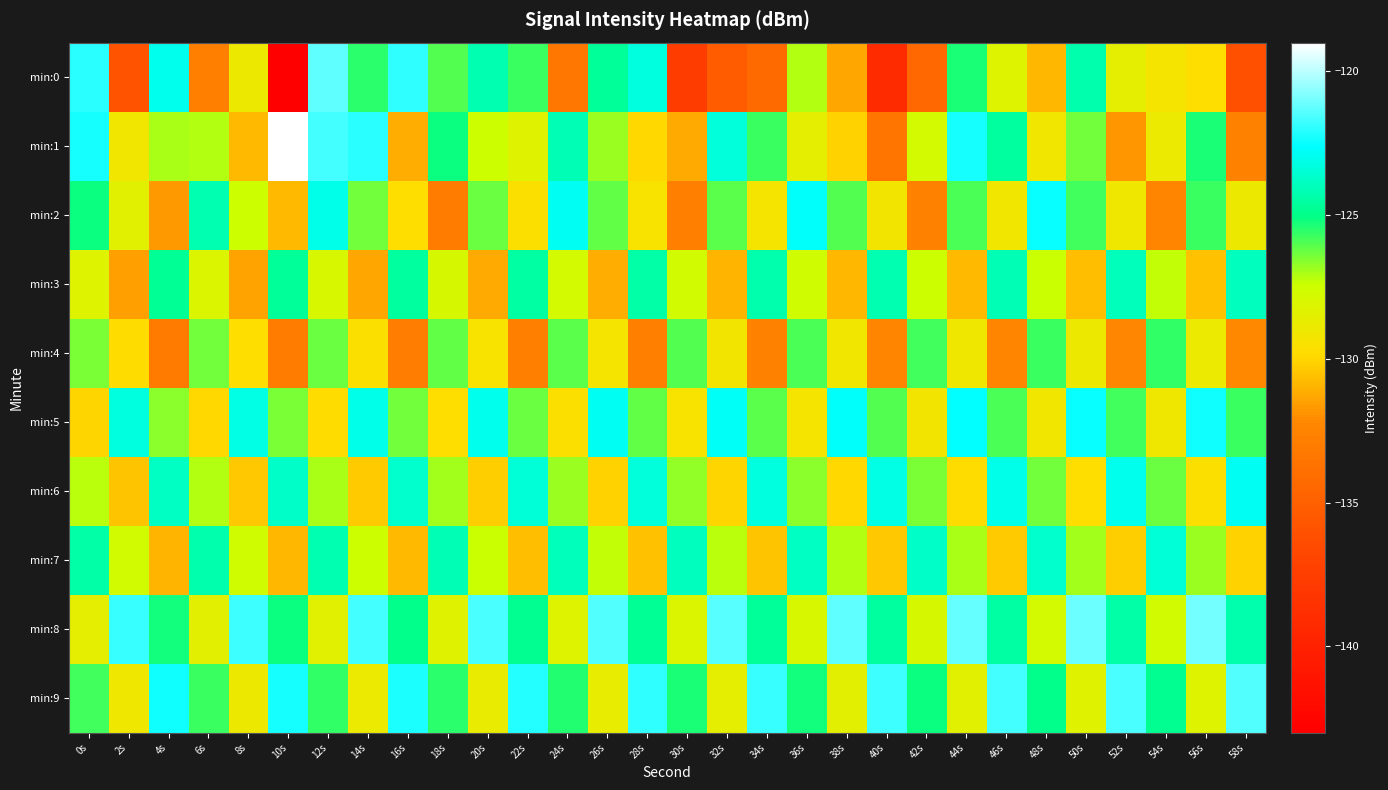

Rank the series at 48s from lowest to highest value.

min:0, min:1, min:5, min:8, min:3, min:6, min:4, min:9, min:7, min:2